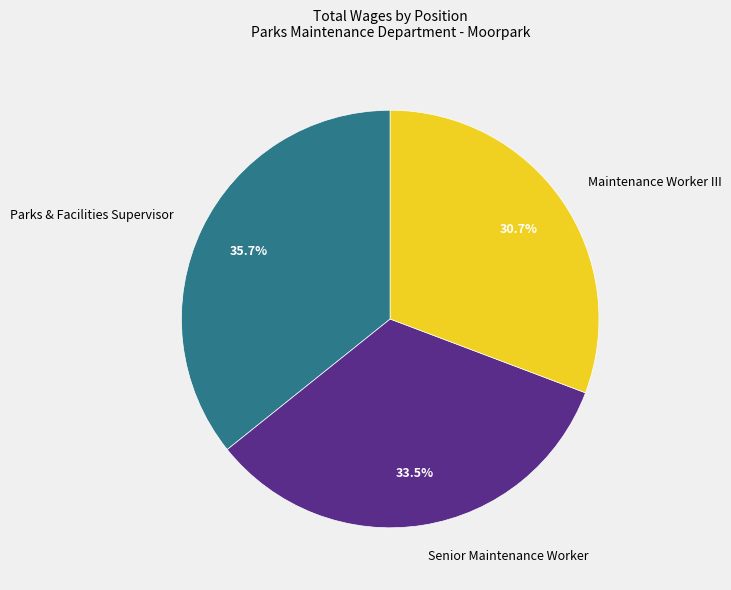

To the nearest percent, what is the combined percentage of Parks & Facilities Supervisor and Maintenance Worker III?

66%